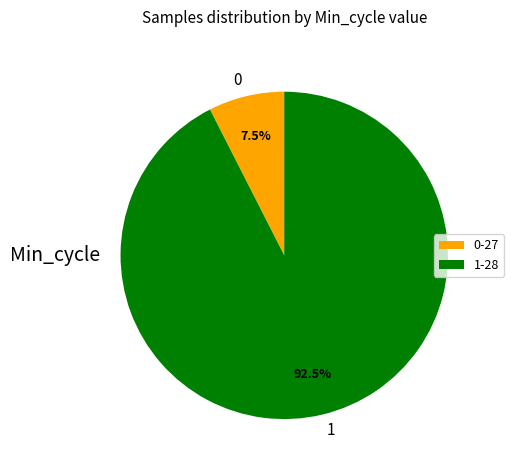

Count the number of slices in the pie.

2